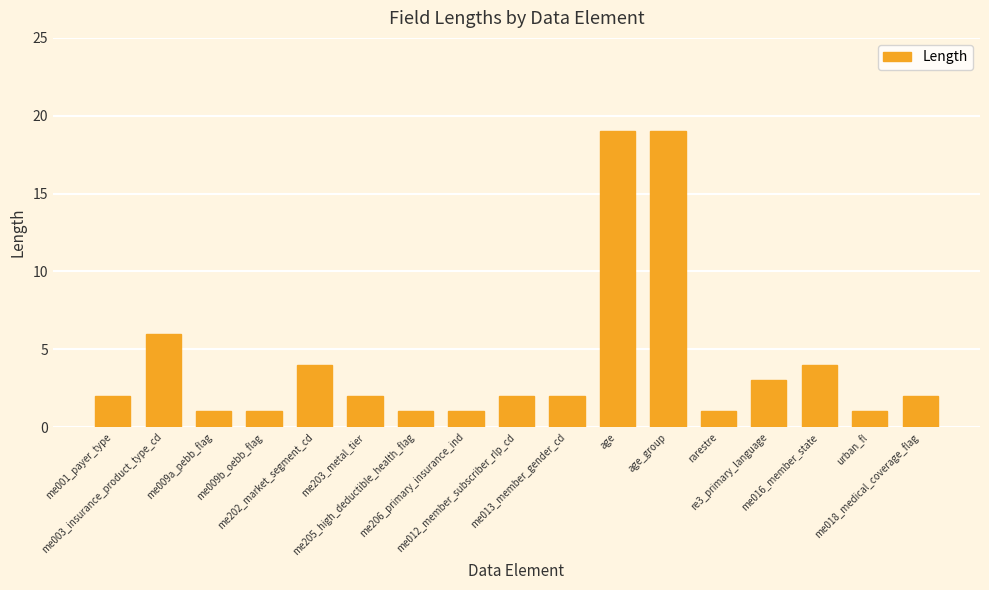

Between me018_medical_coverage_flag and re3_primary_language, which is larger?

re3_primary_language